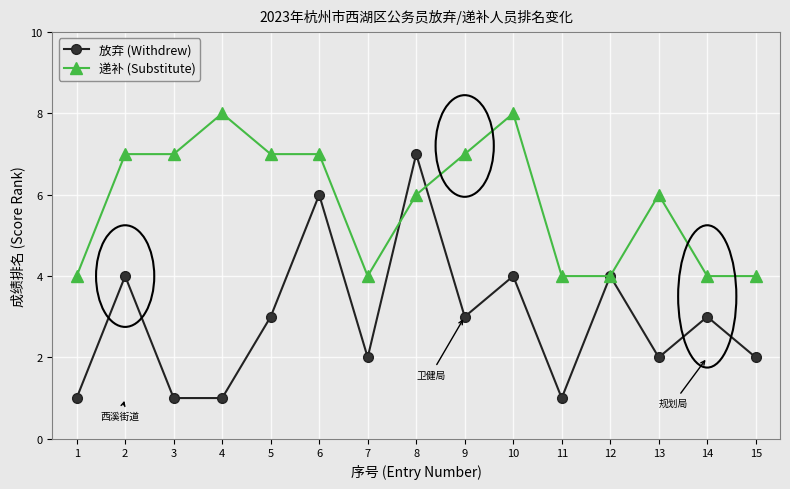

List the series in order of their overall mean, lowest first.

放弃 (Withdrew), 递补 (Substitute)